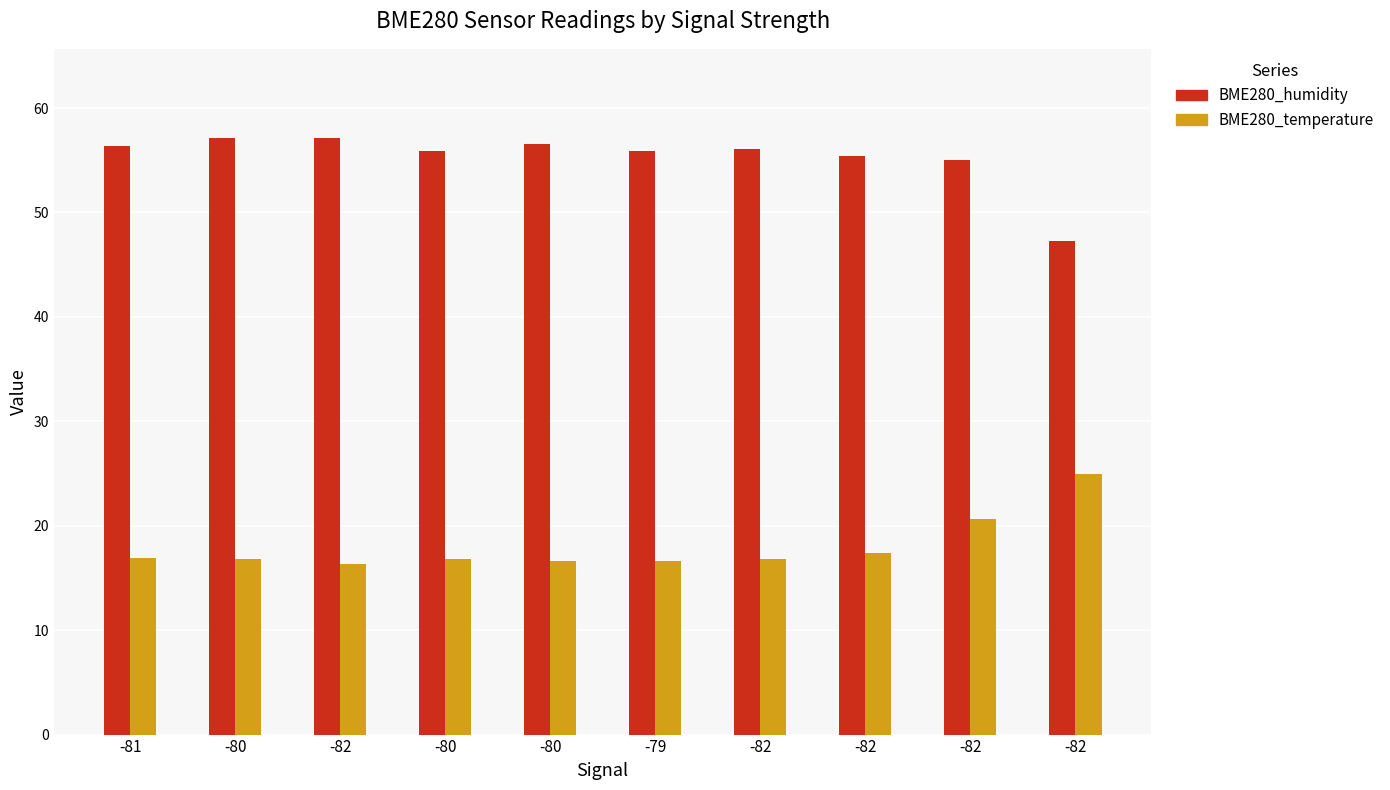

What are all the series names shown in the legend?

BME280_humidity, BME280_temperature